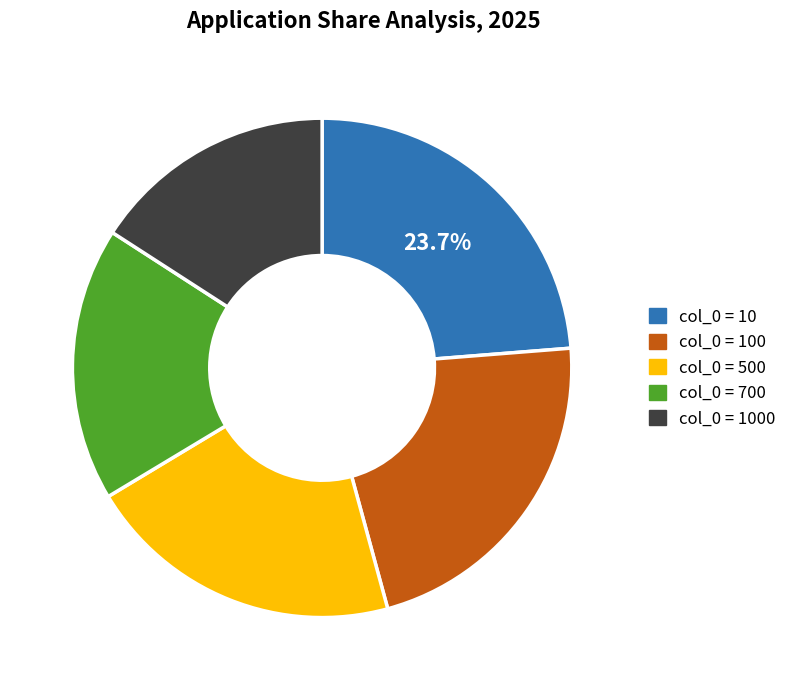

Is there a majority slice in this chart?

No